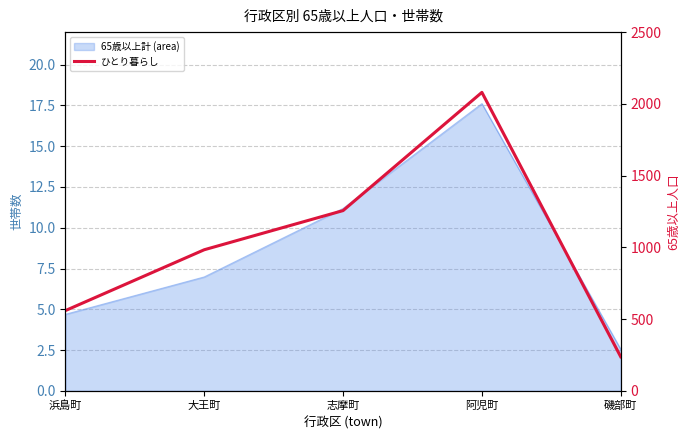

The chart shows a value of 1256 at 志摩町. True or false?

True